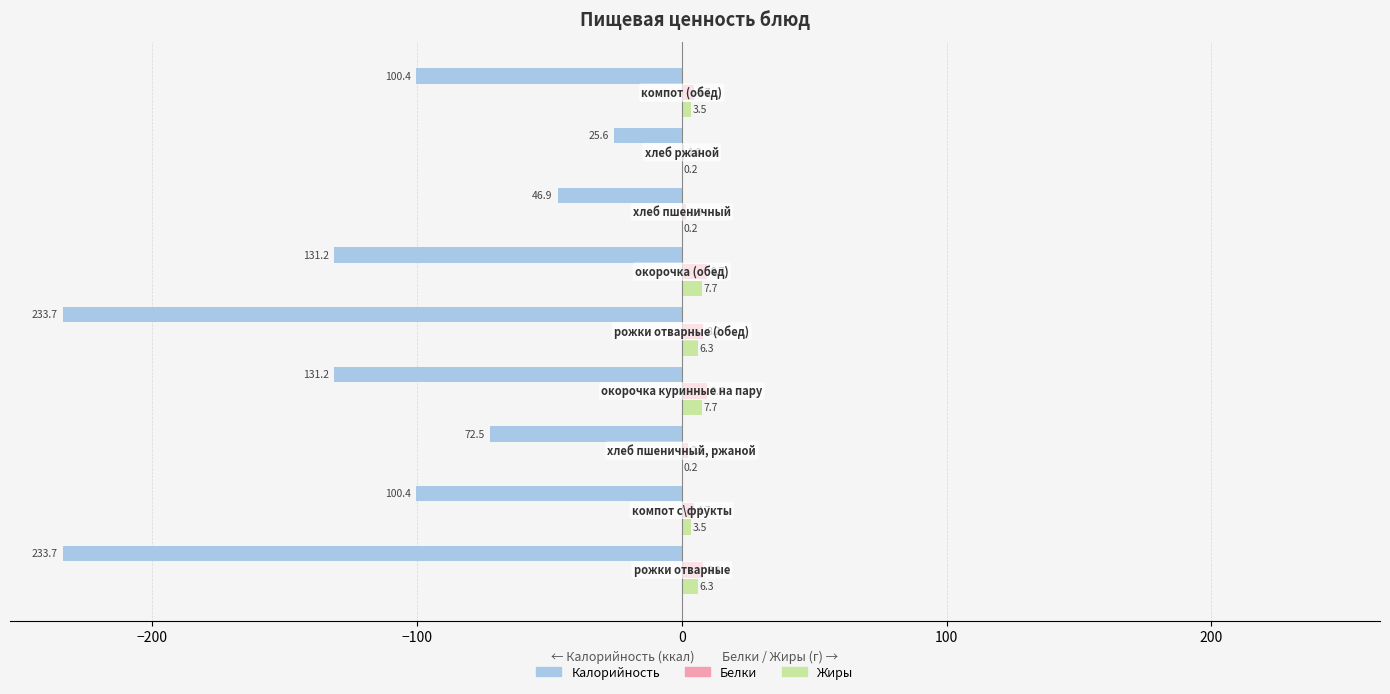

What is the sum of all Белки values?

50.2